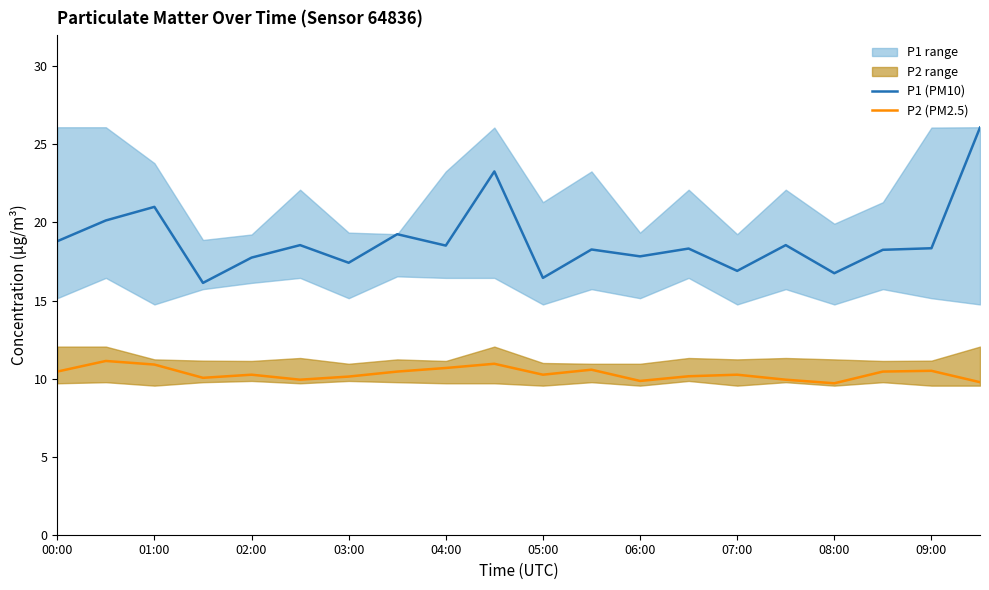

True or false: P2 (PM2.5) has a value of 17.4 at 00:00.

False